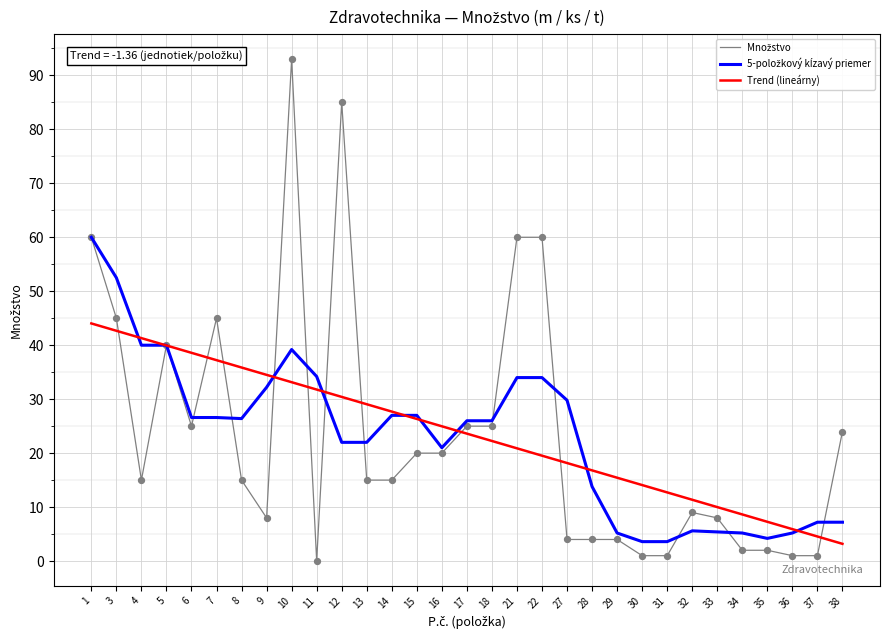

What is the spread (max minus min) of values at 22?

40.5